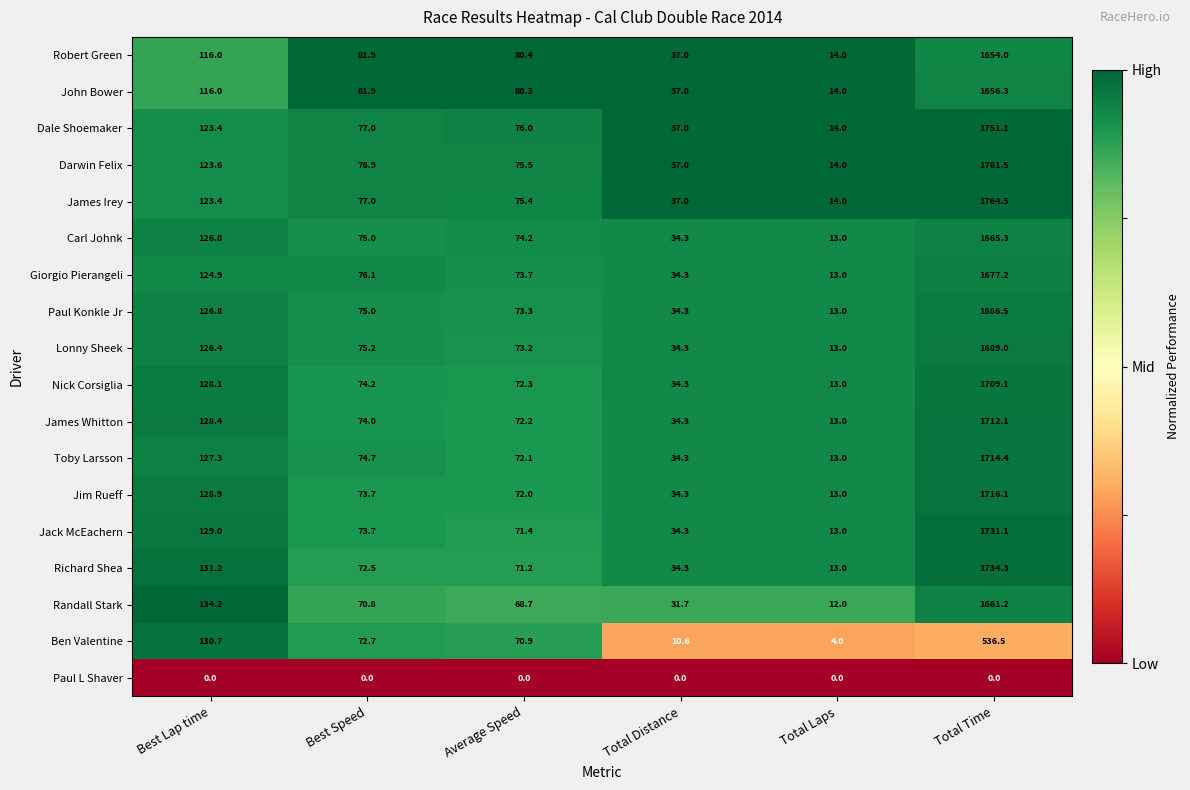

What is the sum of all Paul Konkle Jr values?

2008.9